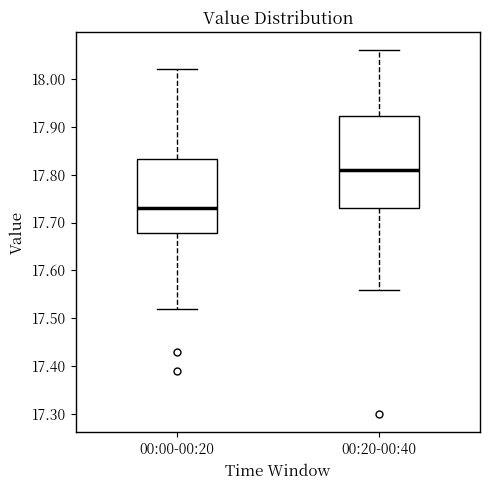

Which box's median line is the lowest?

00:00-00:20